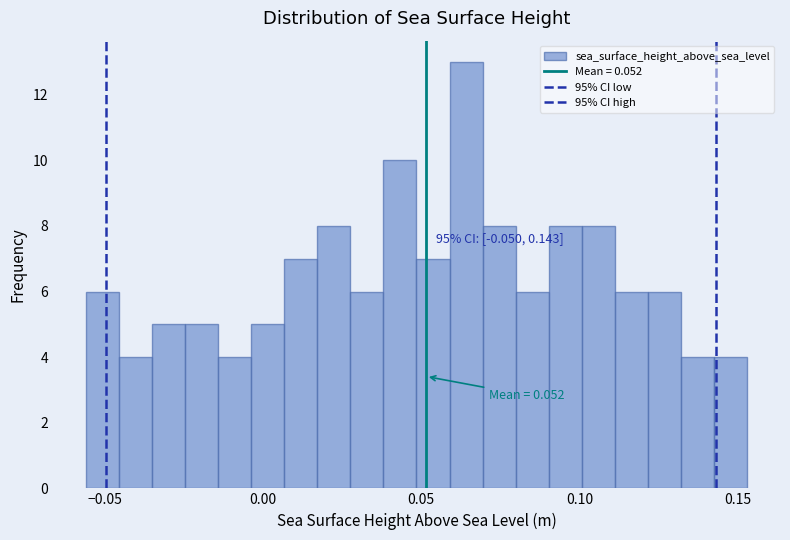

Around what value on the x-axis is the tallest bar? Give the approximate position of its centre, as read against the axis.

0.065